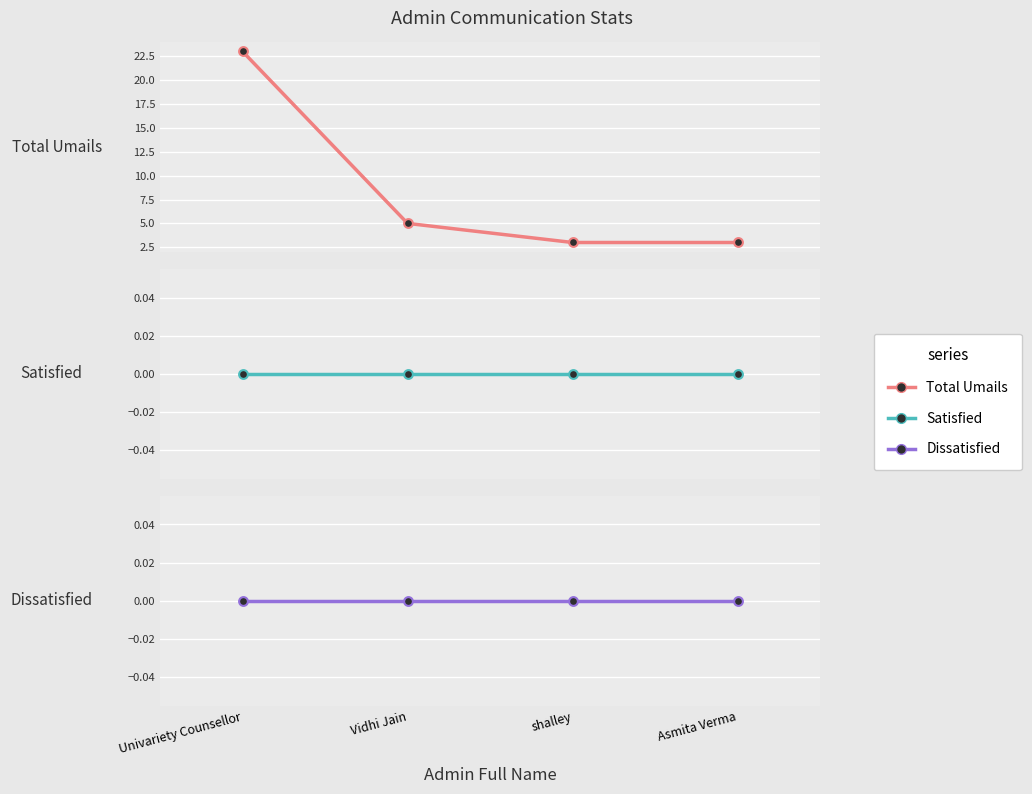

What are all the series names shown in the legend?

Total Umails, Satisfied, Dissatisfied